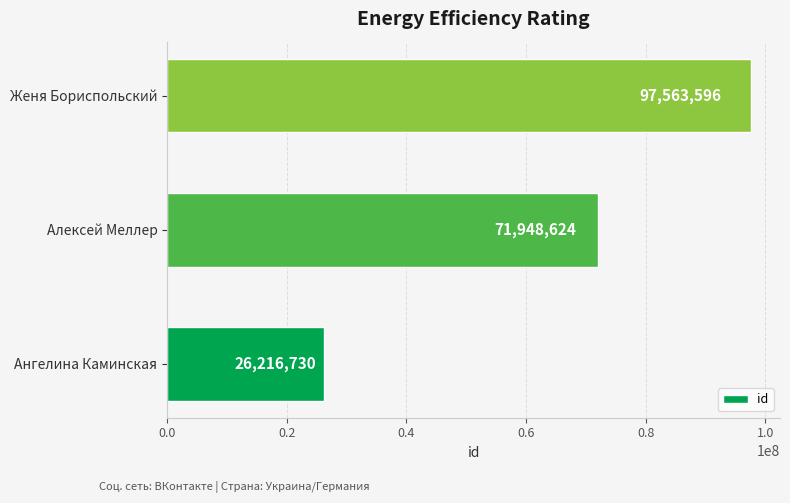

What value does the data have at Алексей Меллер, to the nearest 50?

71948600